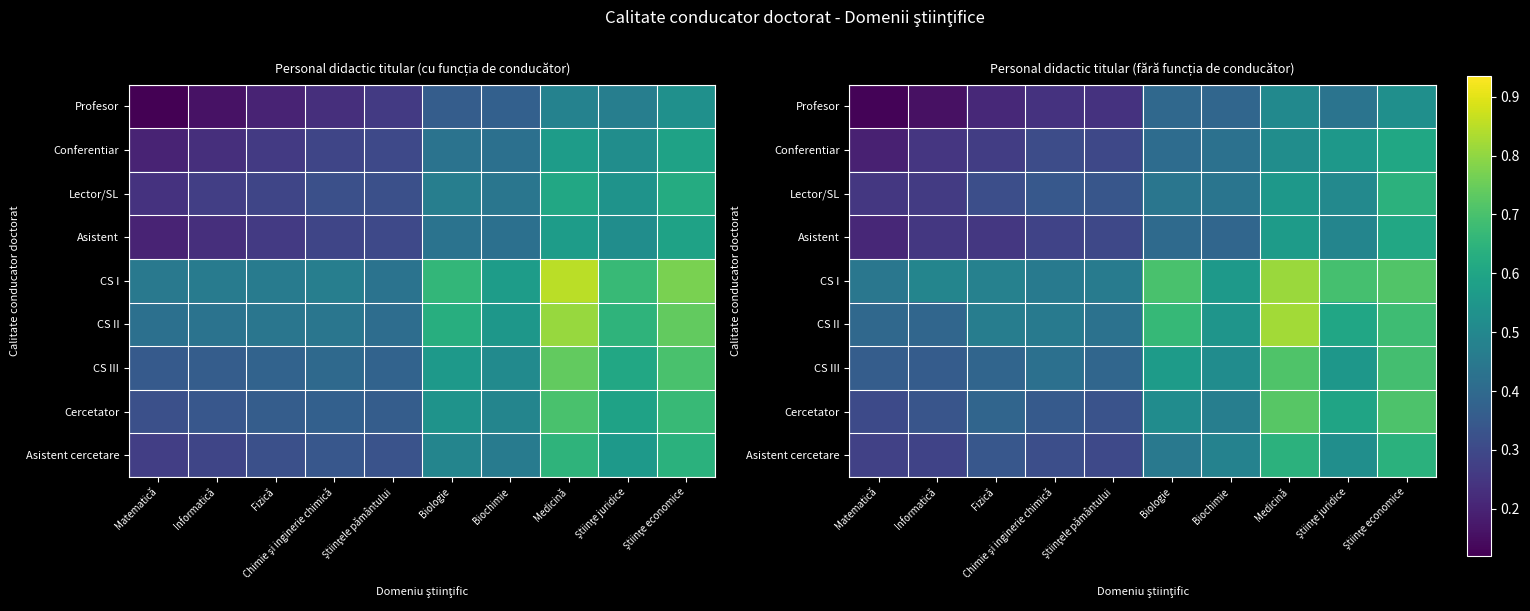

What is the lowest value of the CS I series?

0.4